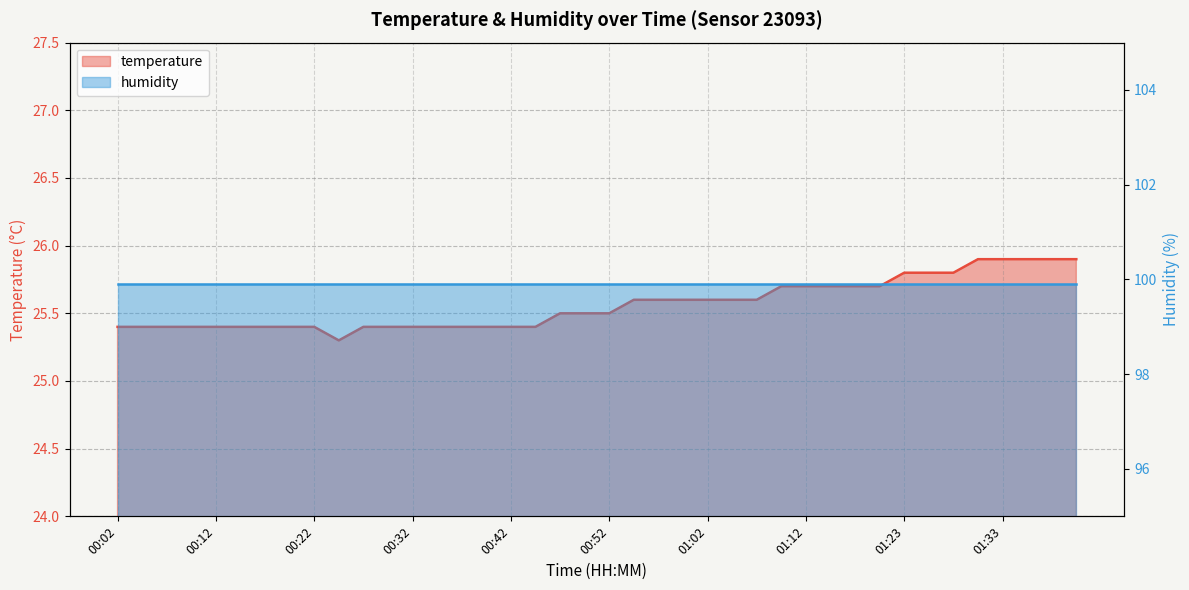

Reading left to right, transcribe all the data shown in this chart.

00:02=25.4	00:05=25.4	00:07=25.4	00:10=25.4	00:12=25.4	00:15=25.4	00:17=25.4	00:20=25.4	00:22=25.4	00:25=25.3	00:27=25.4	00:30=25.4	00:32=25.4	00:35=25.4	00:37=25.4	00:40=25.4	00:42=25.4	00:45=25.4	00:47=25.5	00:50=25.5	00:52=25.5	00:55=25.6	00:57=25.6	01:00=25.6	01:02=25.6	01:05=25.6	01:07=25.6	01:10=25.7	01:12=25.7	01:15=25.7	01:17=25.7	01:20=25.7	01:23=25.8	01:25=25.8	01:28=25.8	01:30=25.9	01:33=25.9	01:35=25.9	01:38=25.9	01:40=25.9